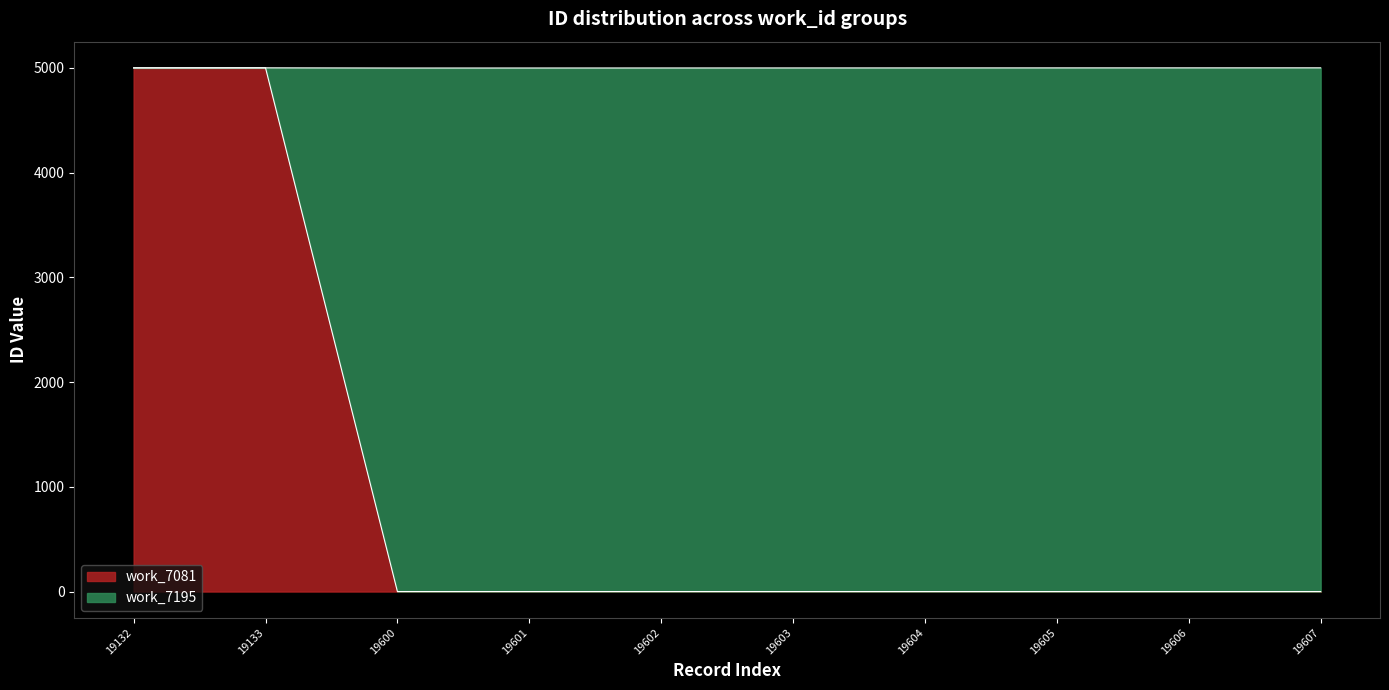

Rank the categories by value from lowest to highest.

19600, 19601, 19602, 19603, 19604, 19605, 19606, 19607, 19132, 19133